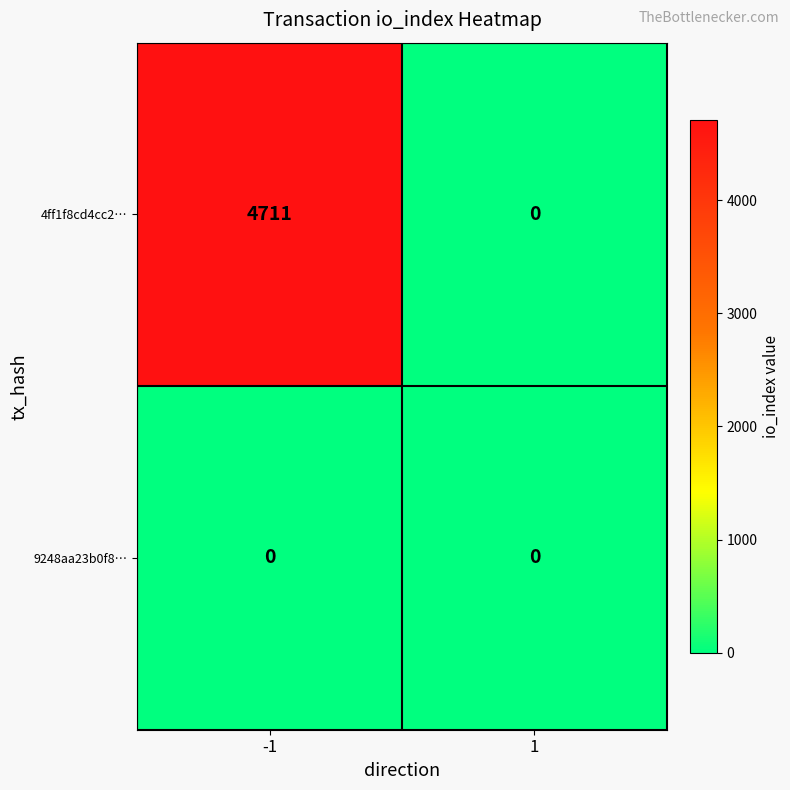

Which series has the largest total across all categories?

4ff1f8cd4cc2…